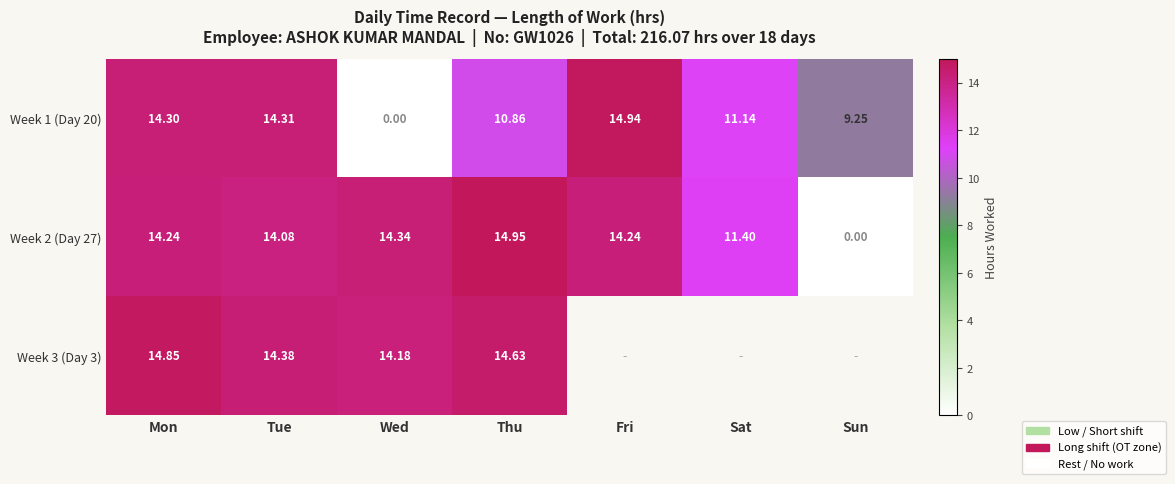

Between Tue and Wed, which series saw the biggest shift?

Week 1 (Day 20)